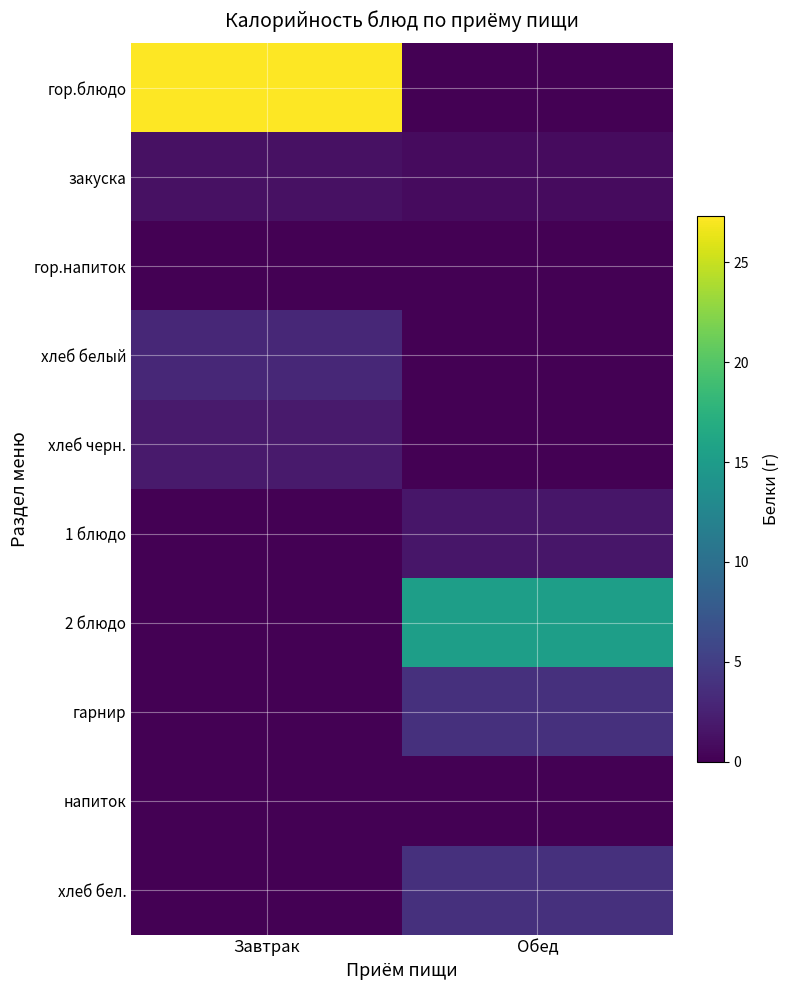

Reading left to right, extract all data points from this chart.

гор.блюдо: Завтрак=27.3	Обед=0.0
закуска: Завтрак=1.2	Обед=0.8
гор.напиток: Завтрак=0.1	Обед=0.0
хлеб белый: Завтрак=3.0	Обед=0.0
хлеб черн.: Завтрак=2.0	Обед=0.0
1 блюдо: Завтрак=0.0	Обед=1.6
2 блюдо: Завтрак=0.0	Обед=15.2
гарнир: Завтрак=0.0	Обед=3.7
напиток: Завтрак=0.0	Обед=0.1
хлеб бел.: Завтрак=0.0	Обед=3.8